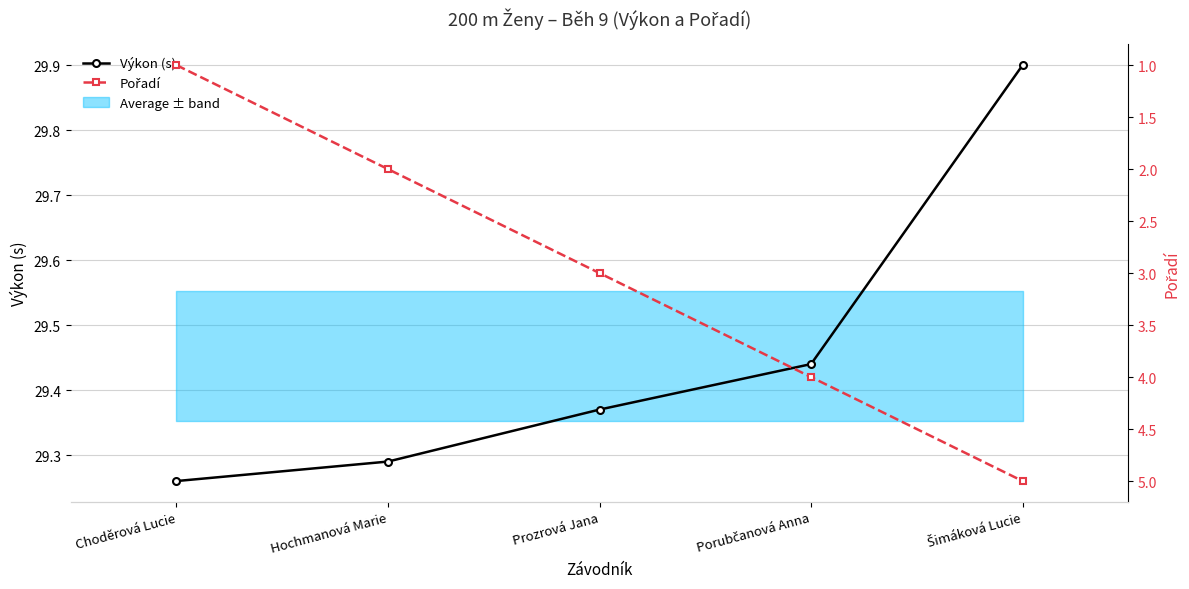

What is the minimum value shown in the chart?

1.0